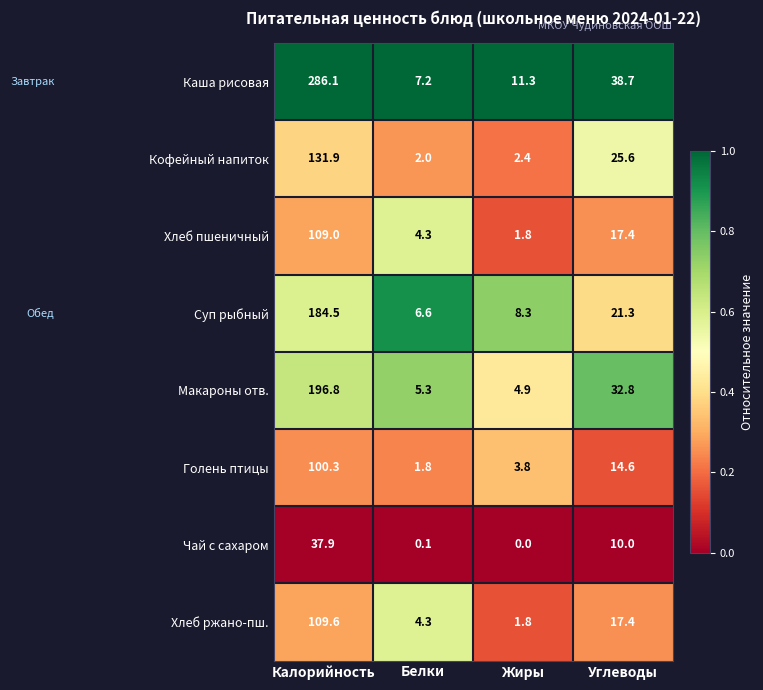

At how many categories does at least one series exceed 0?

4